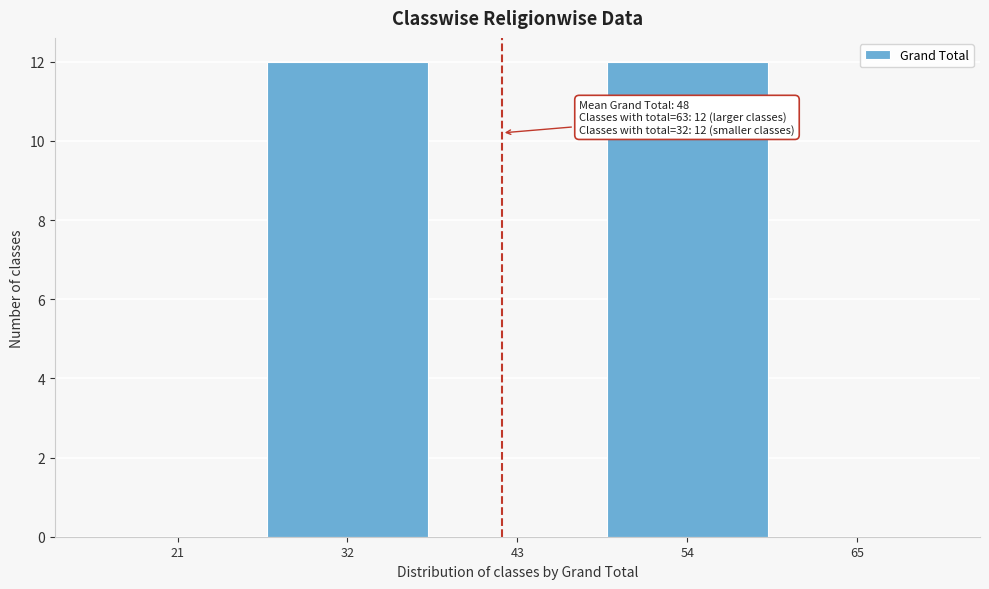

Reading left to right, what are all the values shown in this chart?

21=0	32=12	43=0	54=12	65=0